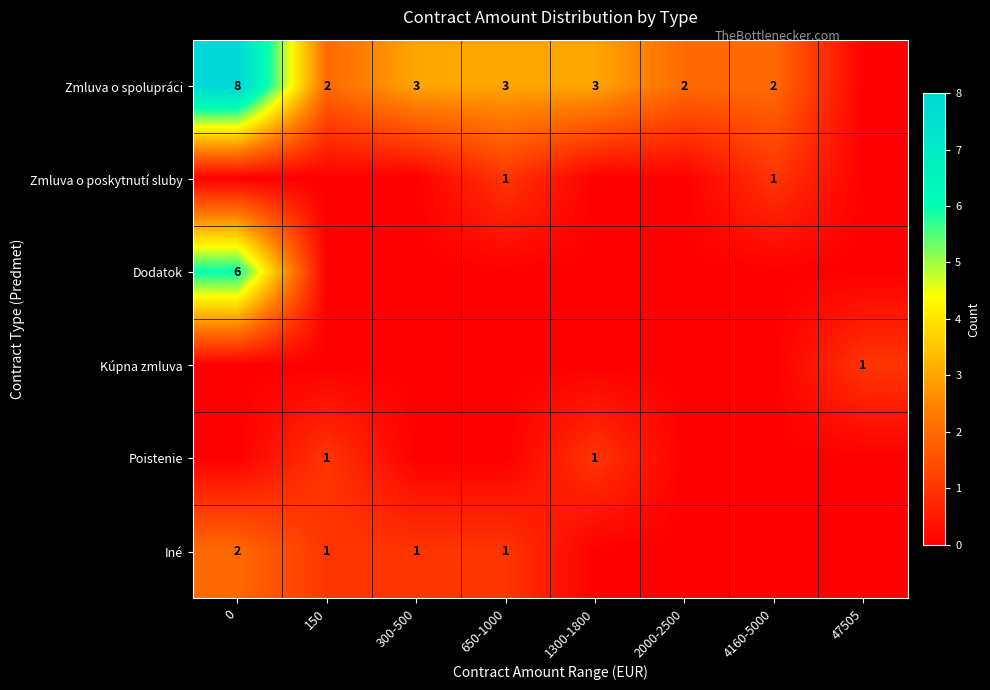

What is the sum of the Zmluva o spolupráci values at 4160-5000 and 0?

10